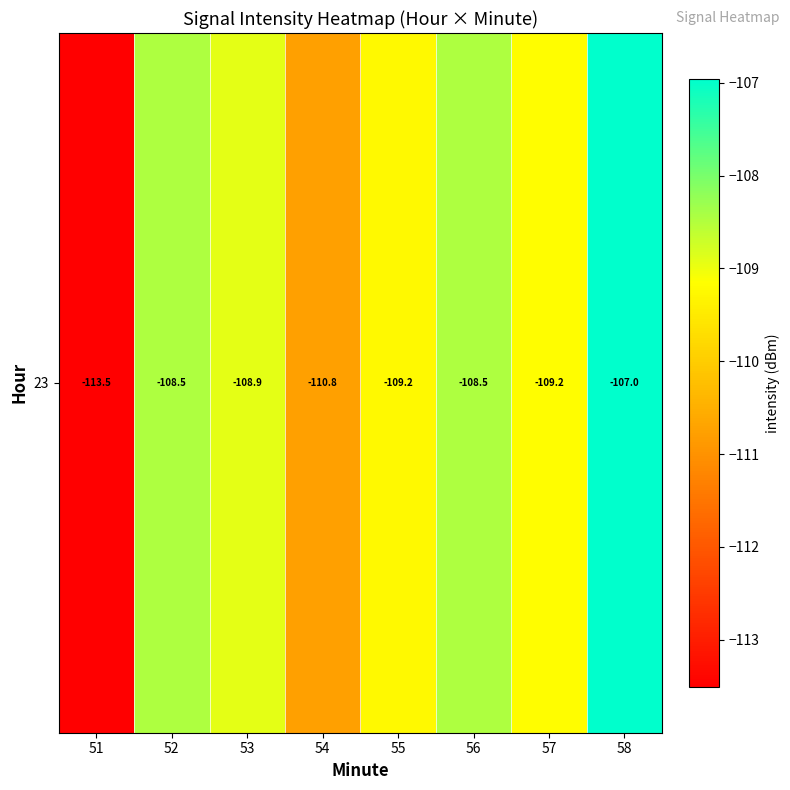

Reading right to left, list all the values displayed in this chart.

-107.0	-109.2	-108.5	-109.2	-110.8	-108.9	-108.5	-113.5